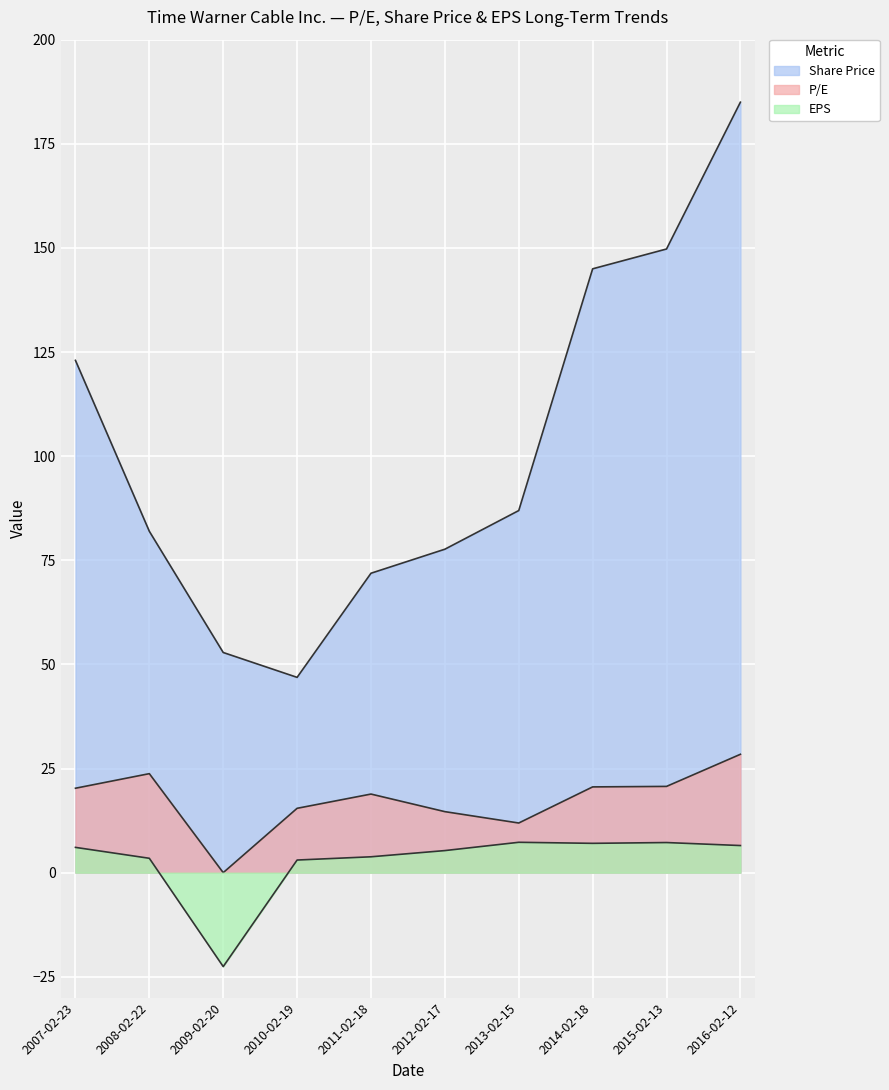

Does the chart display data point markers on the line(s)?

No